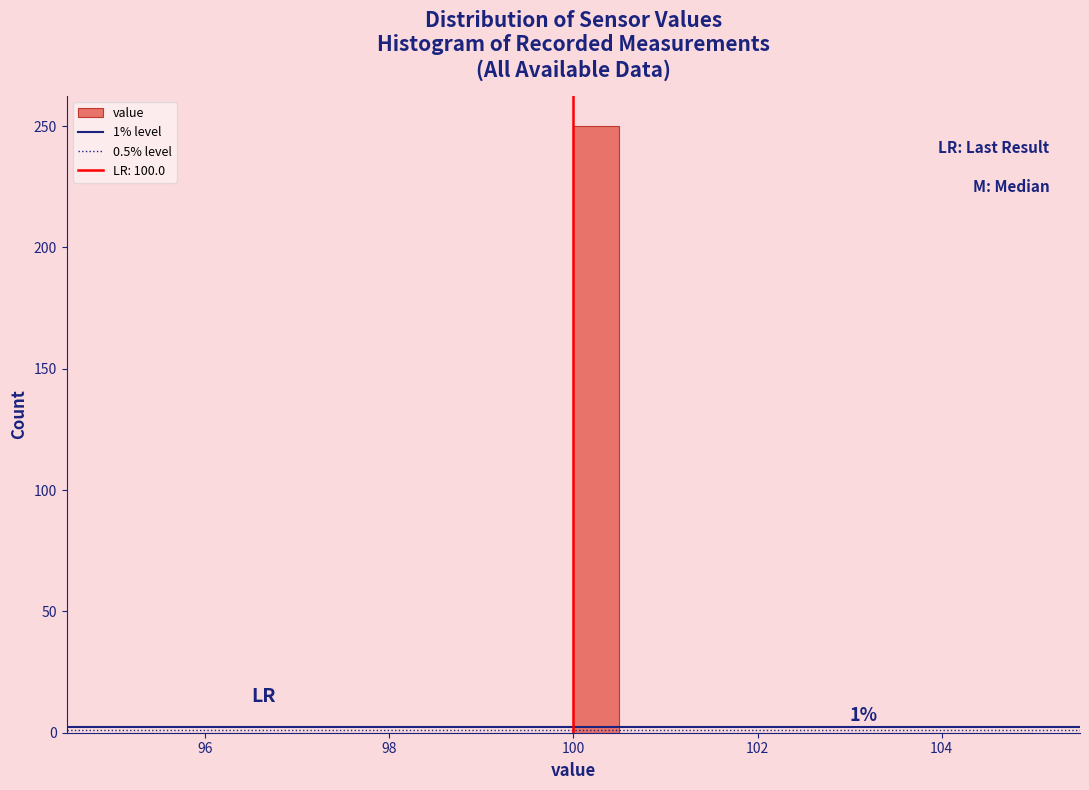

Around what value on the x-axis is the tallest bar? Give the approximate position of its centre, as read against the axis.

100.2